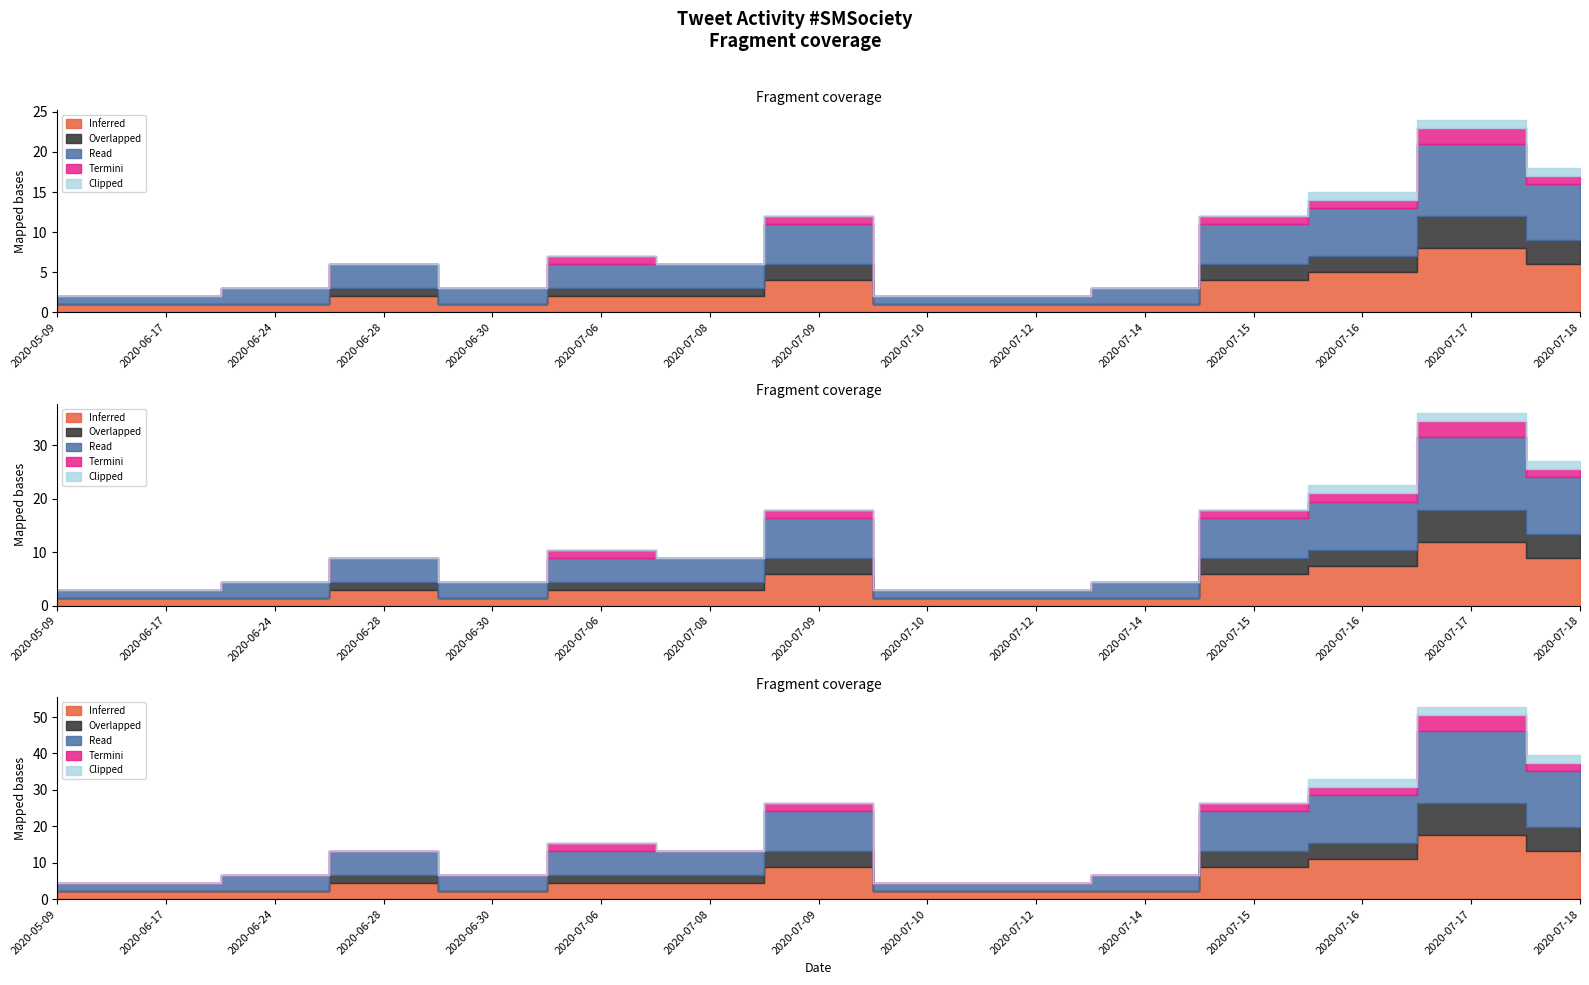

Is the value of Termini at 2020-07-14 greater than the value of Inferred at 2020-06-30?

No